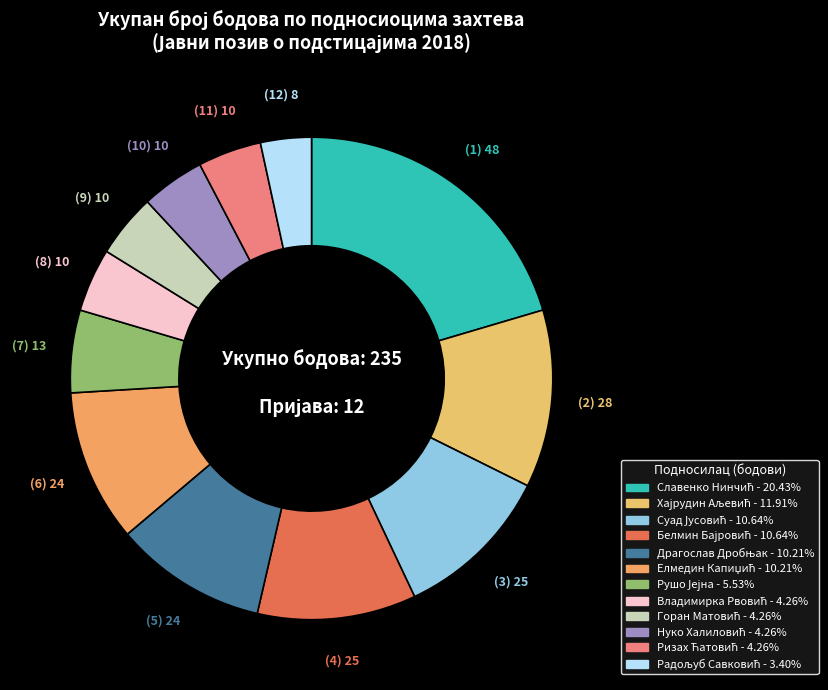

To the nearest percent, what is the difference between the largest and smallest slice percentages?

17%